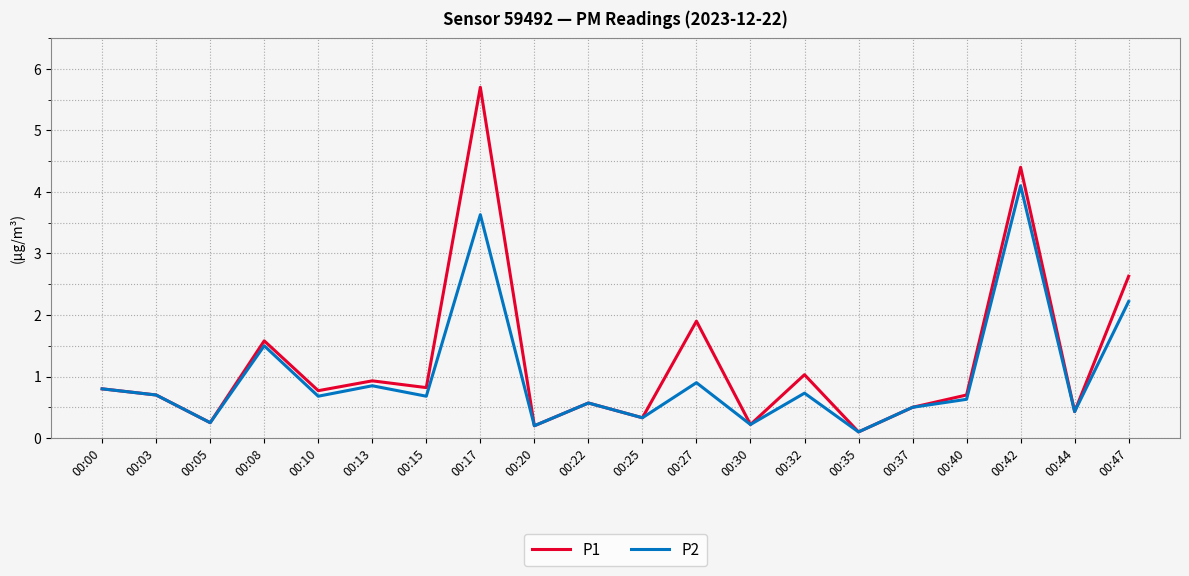

At which label does P1 reach its peak?

00:17